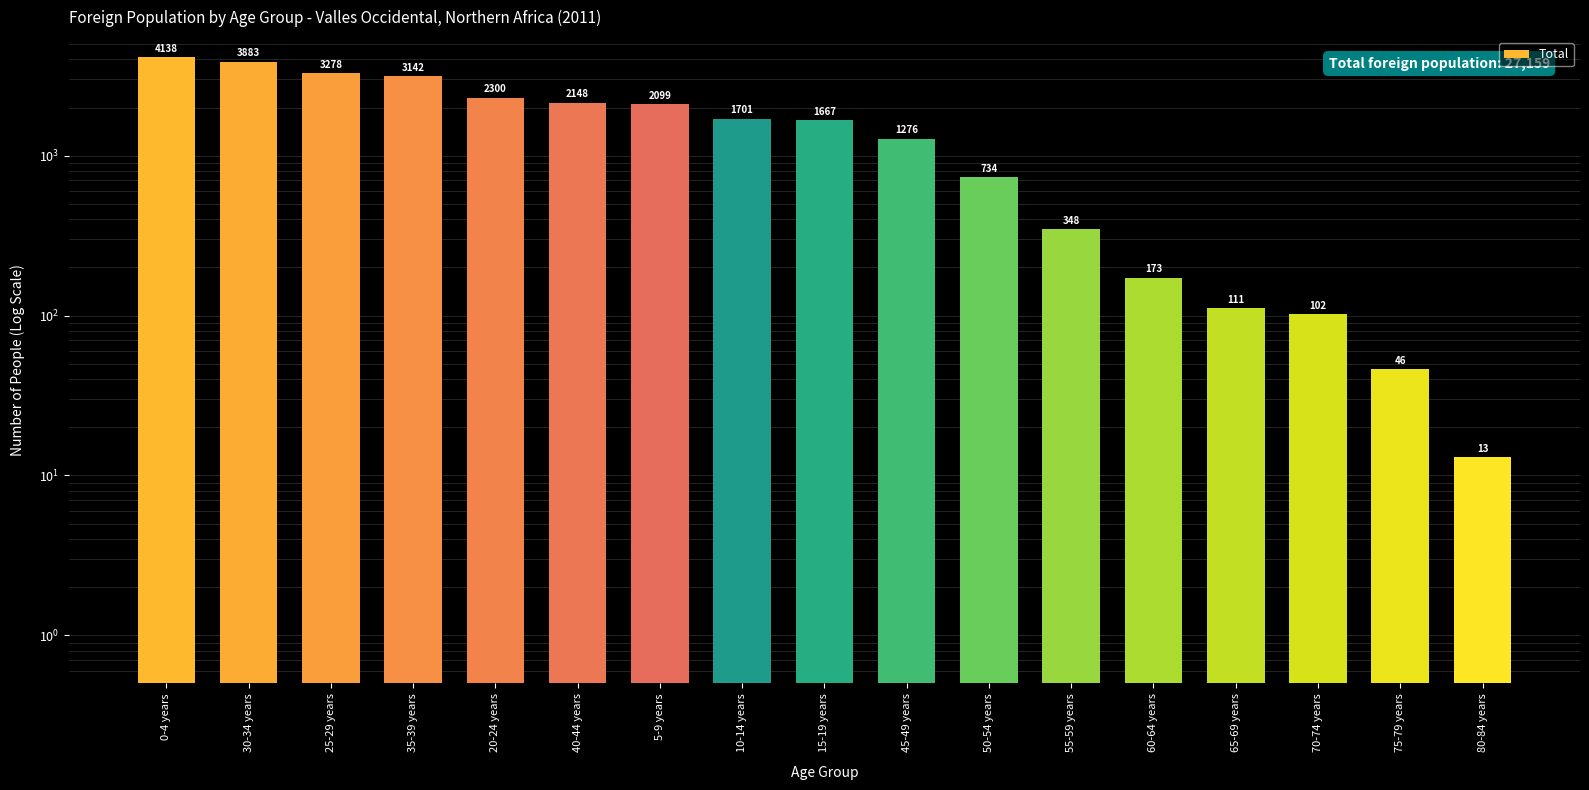

What is the value of the 7th bar from the left?

2099